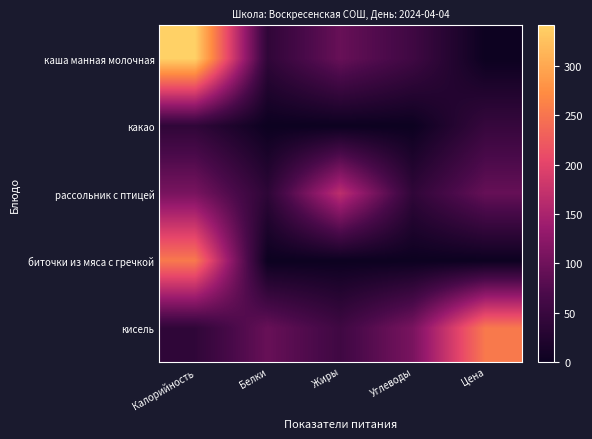

Reading right to left, list all the values displayed in this chart.

каша манная молочная: Цена=0.0	Углеводы=57.1	Жиры=93.5	Белки=40.0	Калорийность=341.4
какао: Цена=47.0	Углеводы=0.0	Жиры=0.0	Белки=0.0	Калорийность=40.0
рассольник с птицей: Цена=92.0	Углеводы=40.0	Жиры=166.8	Белки=37.0	Калорийность=108.0
биточки из мяса с гречкой: Цена=0.0	Углеводы=0.0	Жиры=0.0	Белки=0.0	Калорийность=254.0
кисель: Цена=254.0	Углеводы=108.0	Жиры=57.1	Белки=93.5	Калорийность=40.0